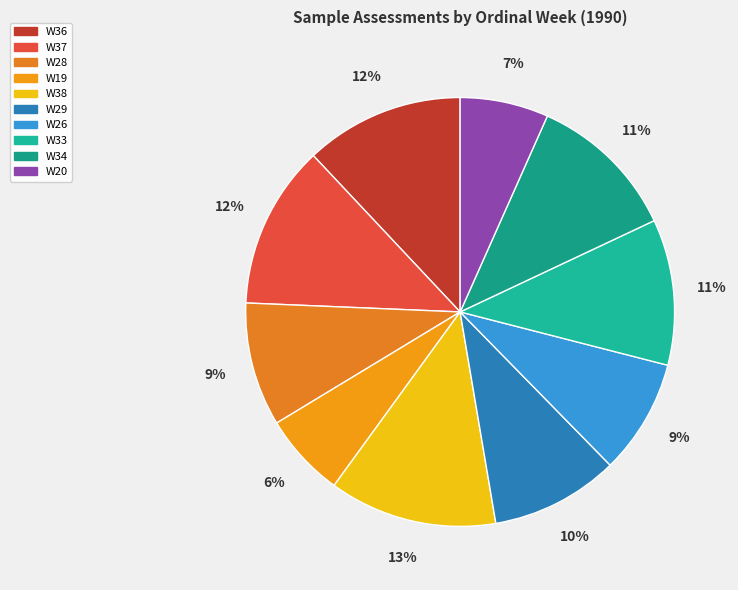

To the nearest percent, what is the combined percentage of W33 and W26?

20%